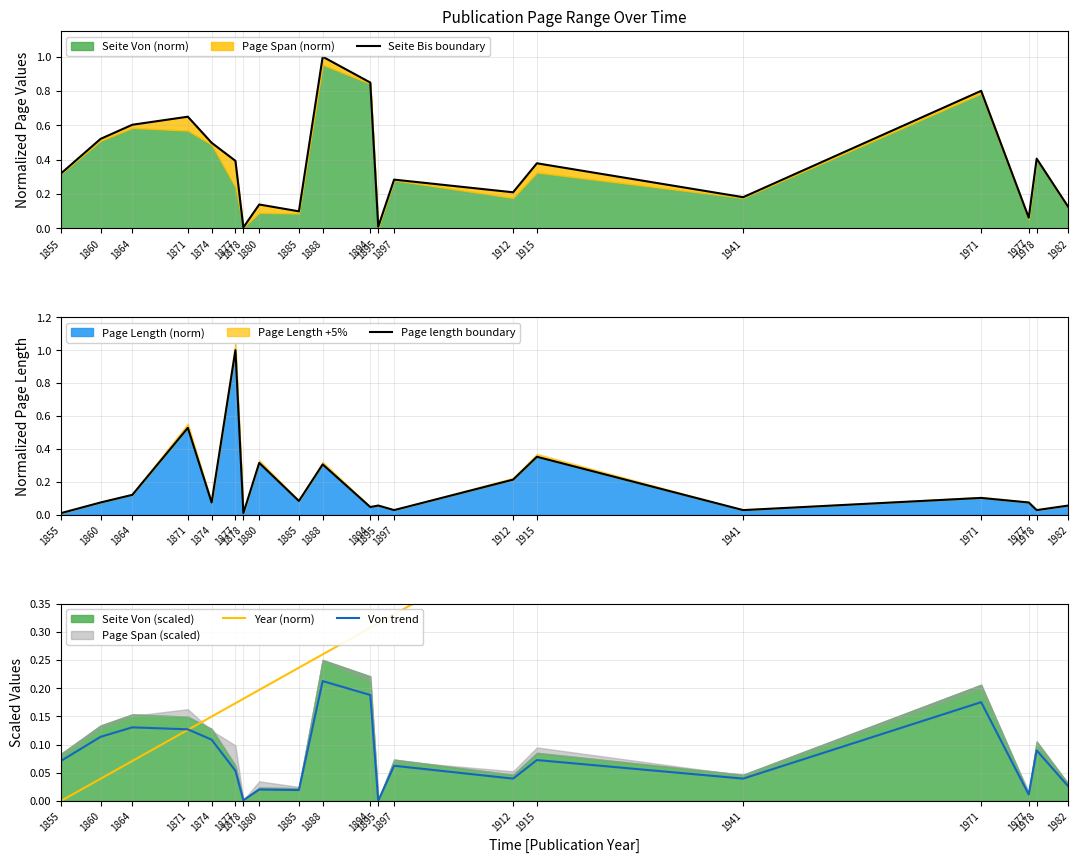

Between which two adjacent categories do Page length boundary and Seite Bis boundary first intersect?

1874 and 1877